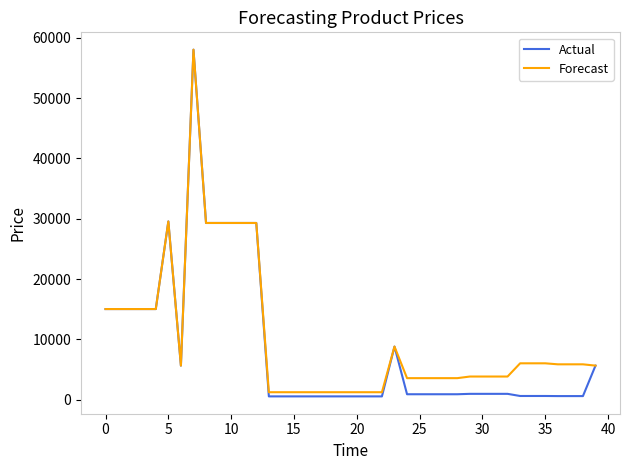

What is the highest value of the Actual series?

58037.0